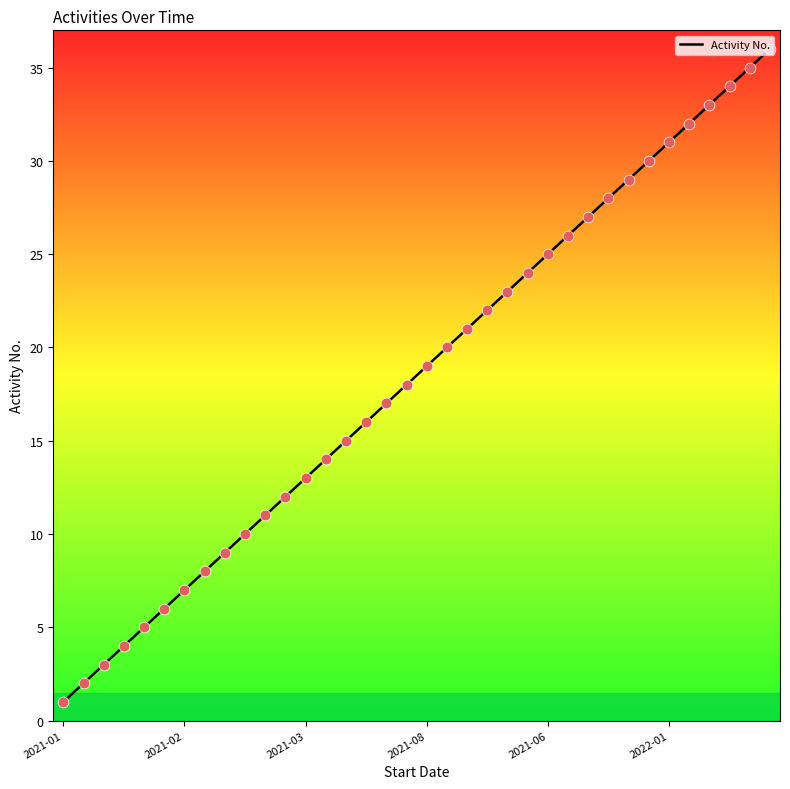

What is the maximum value shown in the chart?

36